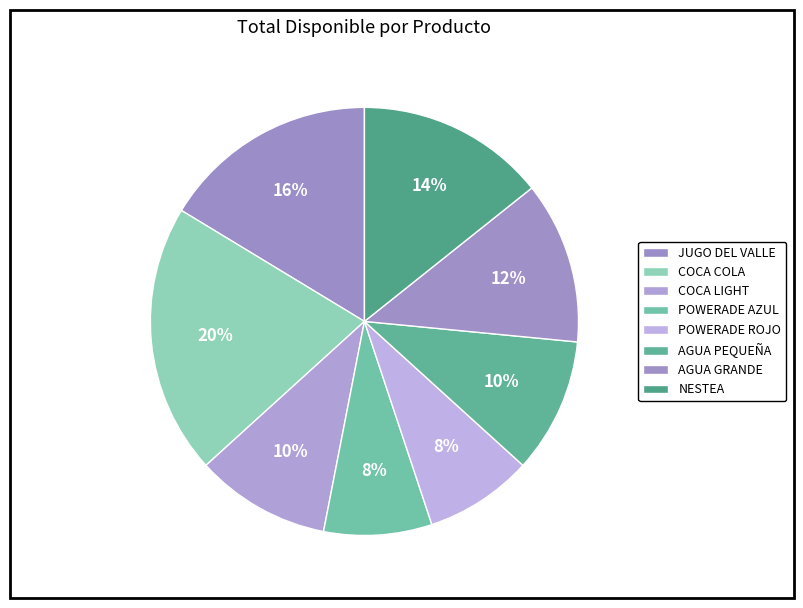

How many segments does this pie chart have?

8